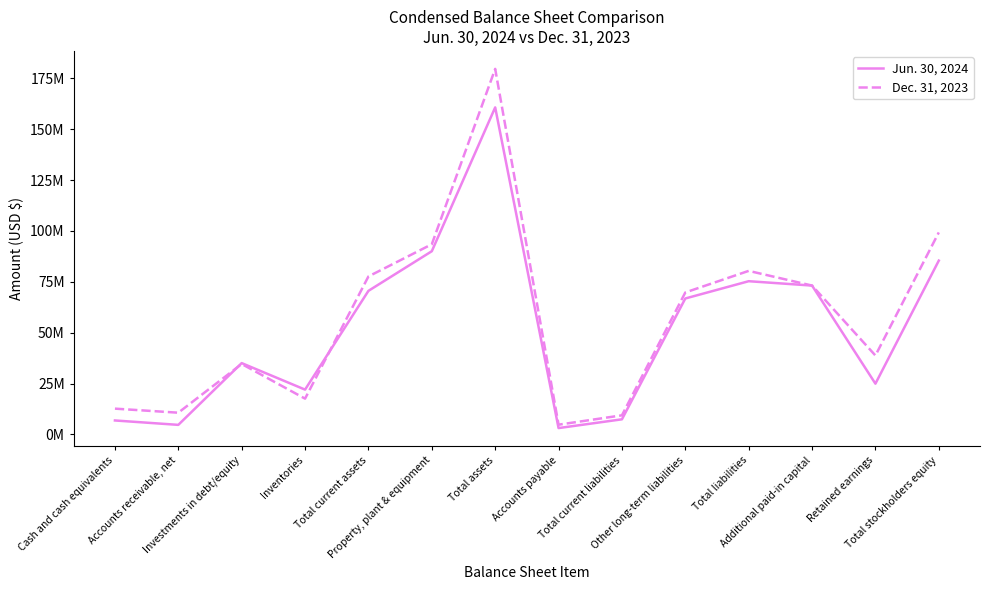

What is the difference between the maximum and second lowest values in the Jun. 30, 2024 series?

156054192